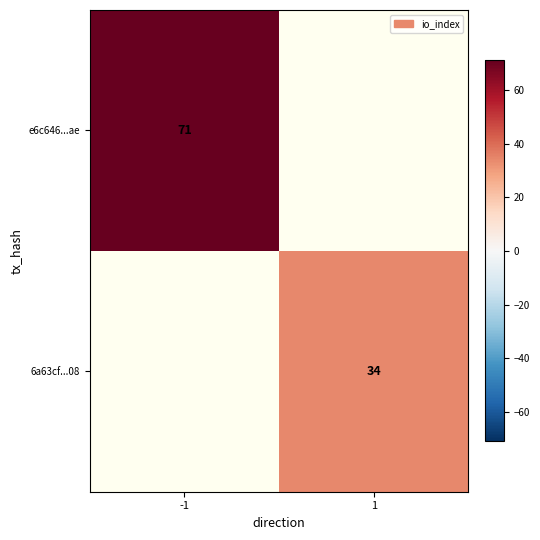

The value of e6c646...ae at -1 is 24. True or false?

False